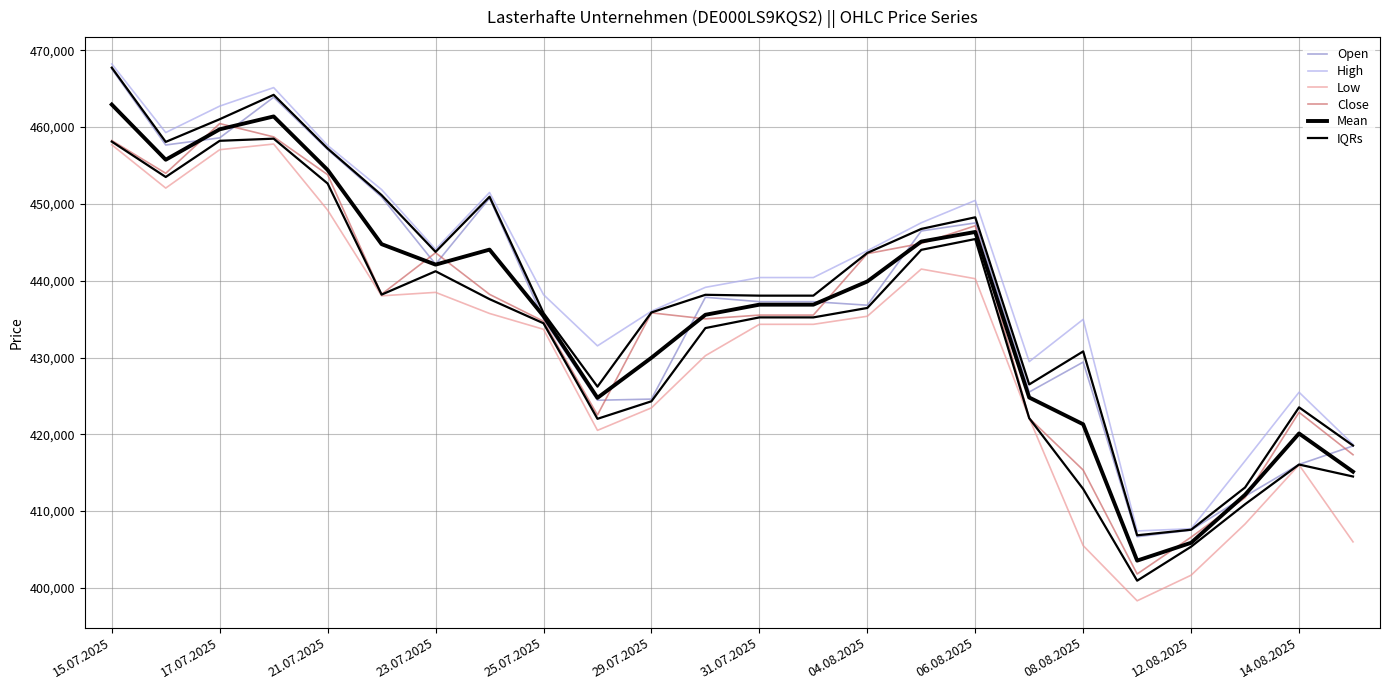

Which series has the largest total across all categories?

High